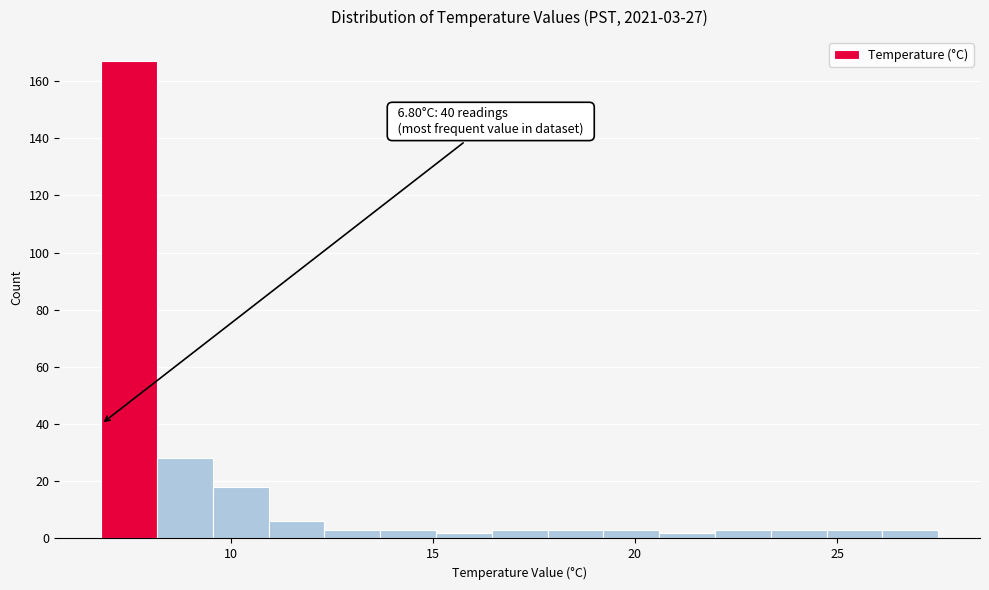

Around what value on the x-axis is the tallest bar? Give the approximate position of its centre, as read against the axis.

7.5